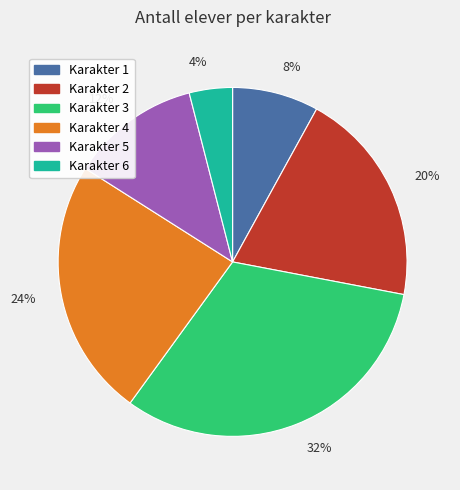

Is there a majority slice in this chart?

No